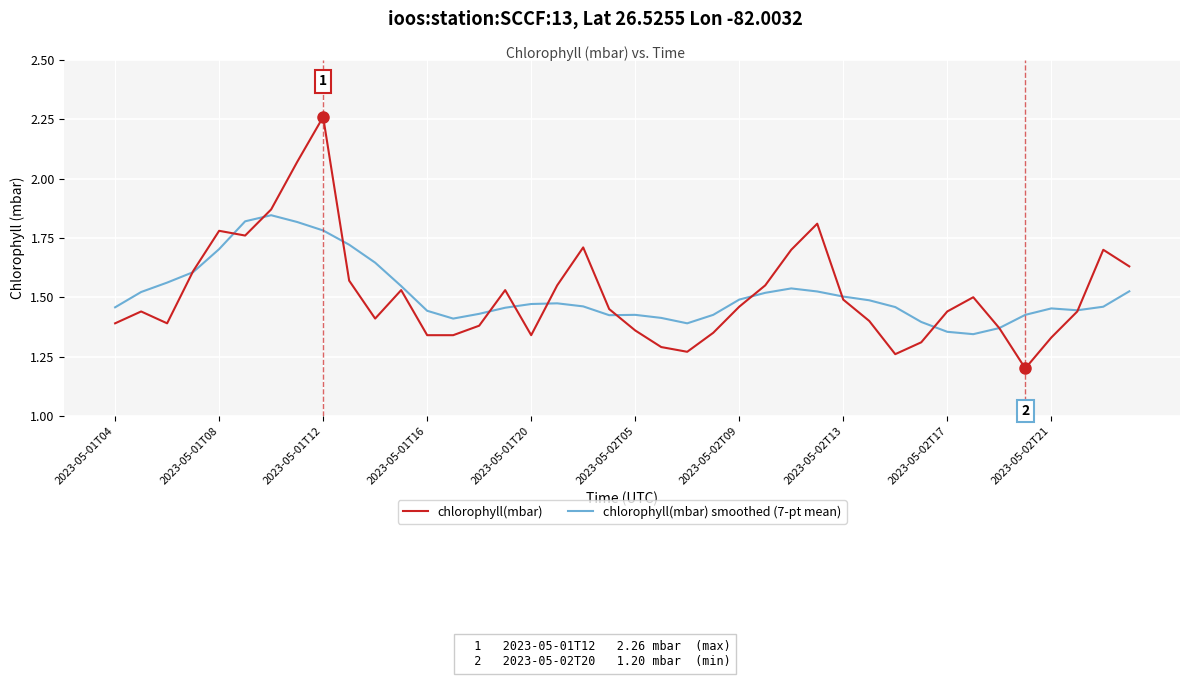

Rank the series by their maximum value, from highest to lowest.

chlorophyll(mbar), chlorophyll(mbar) smoothed (7-pt mean)